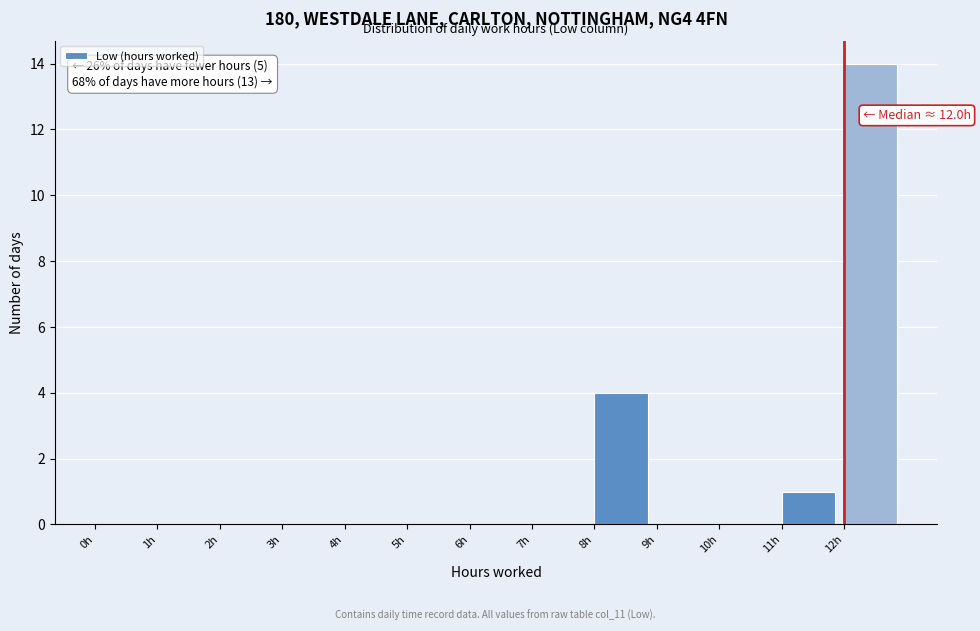

Which range on the x-axis has the tallest bar?

12 to 13